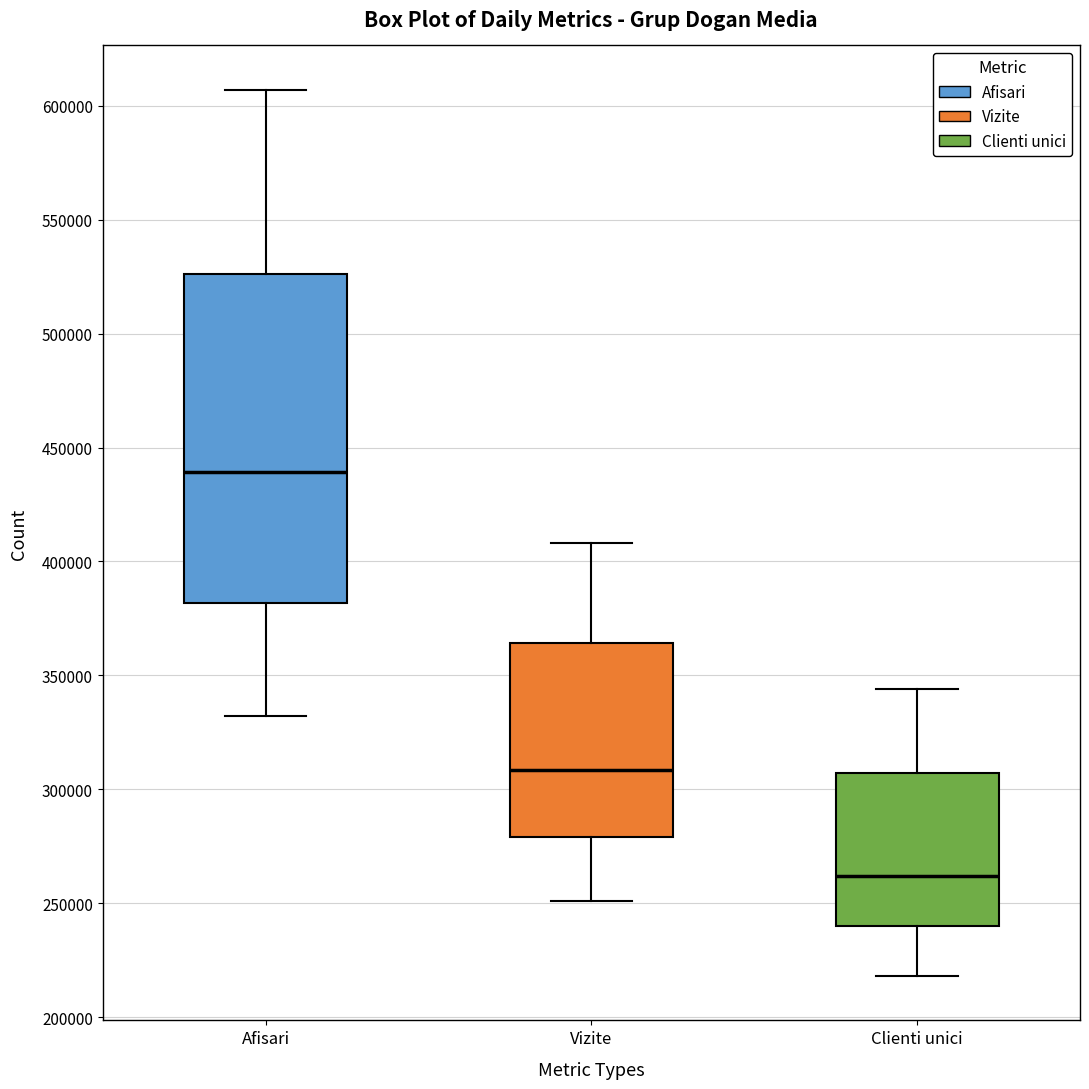

Reading left to right, transcribe this box plot: for each box, give where its median line is, the range the box spans, and where its two whiskers end, as read against the y-axis. The values are not printed on the chart, so give them approximately, as read against the axis.

Afisari: median 440000, box 380000 to 525000, whiskers 330000 to 605000
Vizite: median 310000, box 280000 to 365000, whiskers 250000 to 410000
Clienti unici: median 260000, box 240000 to 305000, whiskers 220000 to 345000